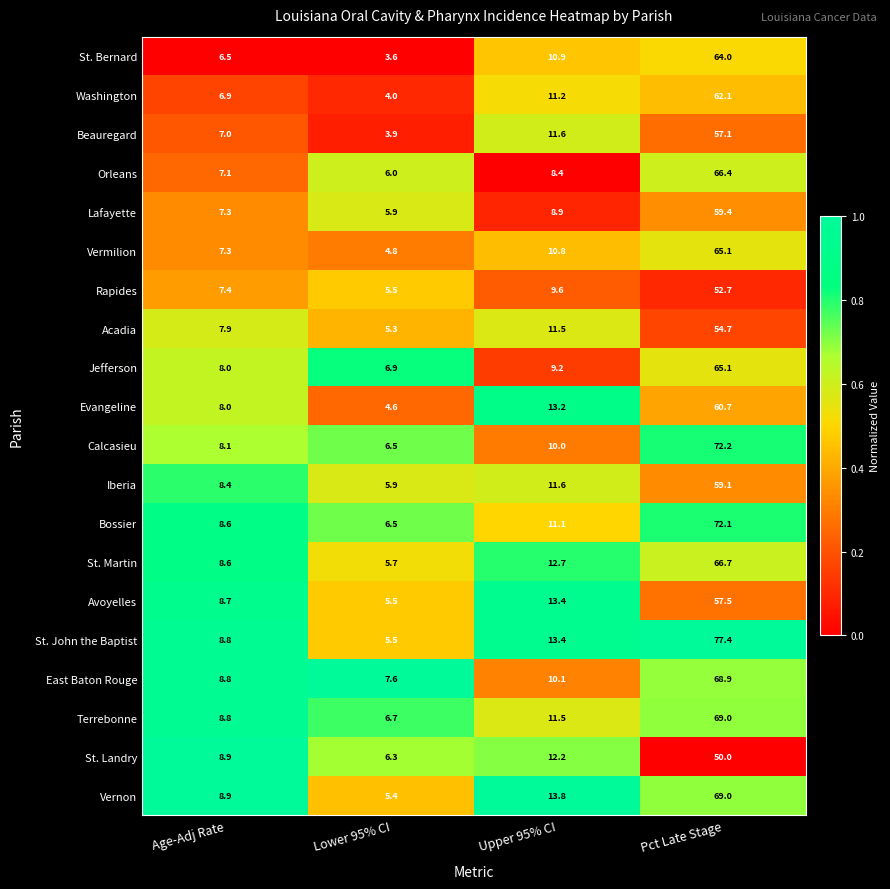

Rank the categories by Bossier value from lowest to highest.

Lower 95% CI, Age-Adj Rate, Upper 95% CI, Pct Late Stage